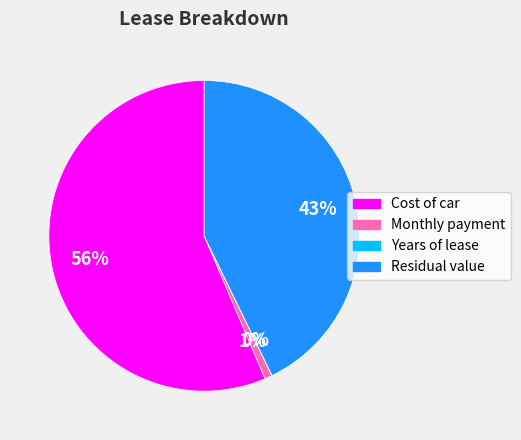

To the nearest percent, what portion does Residual value represent?

43%